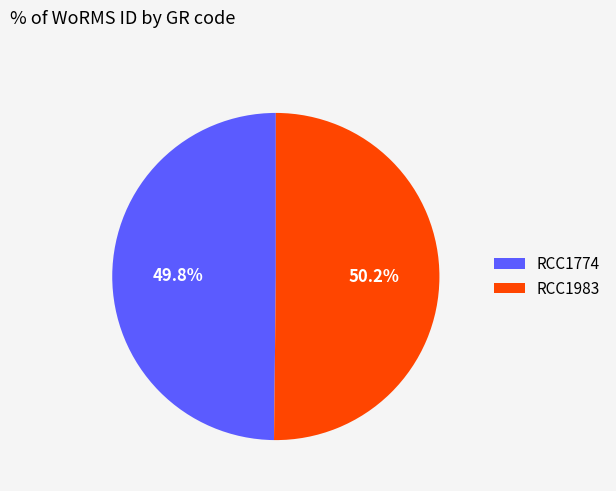

How many segments does this pie chart have?

2